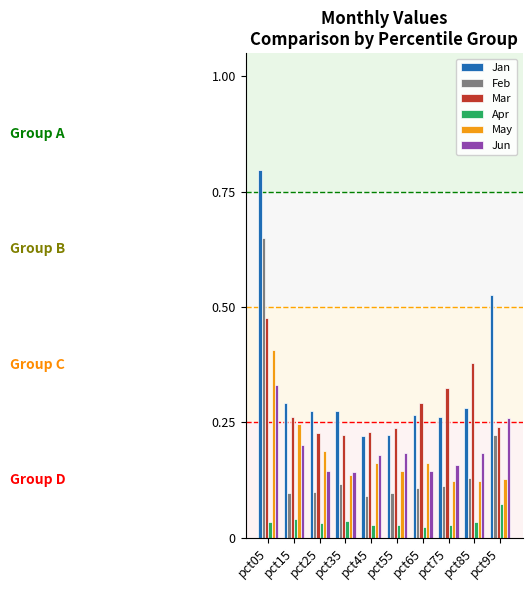

Is the value of Jan at pct55 greater than the value of May at pct65?

Yes